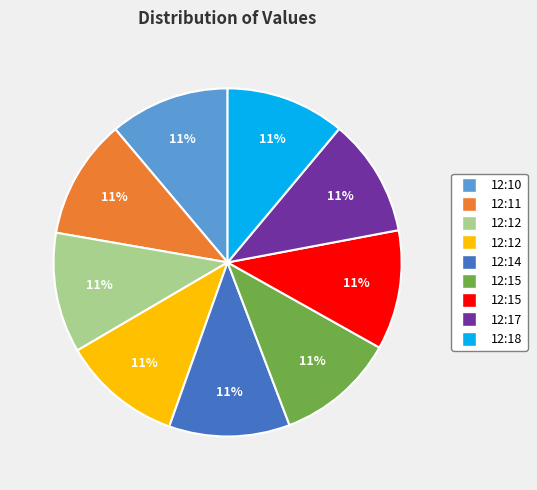

Is there any slice that represents more than half of the pie?

No